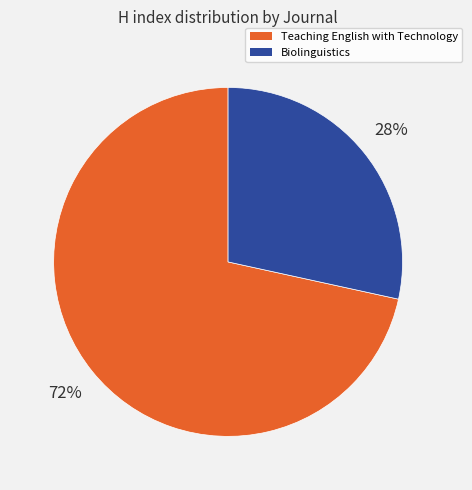

To the nearest percent, what is the average slice percentage?

50%